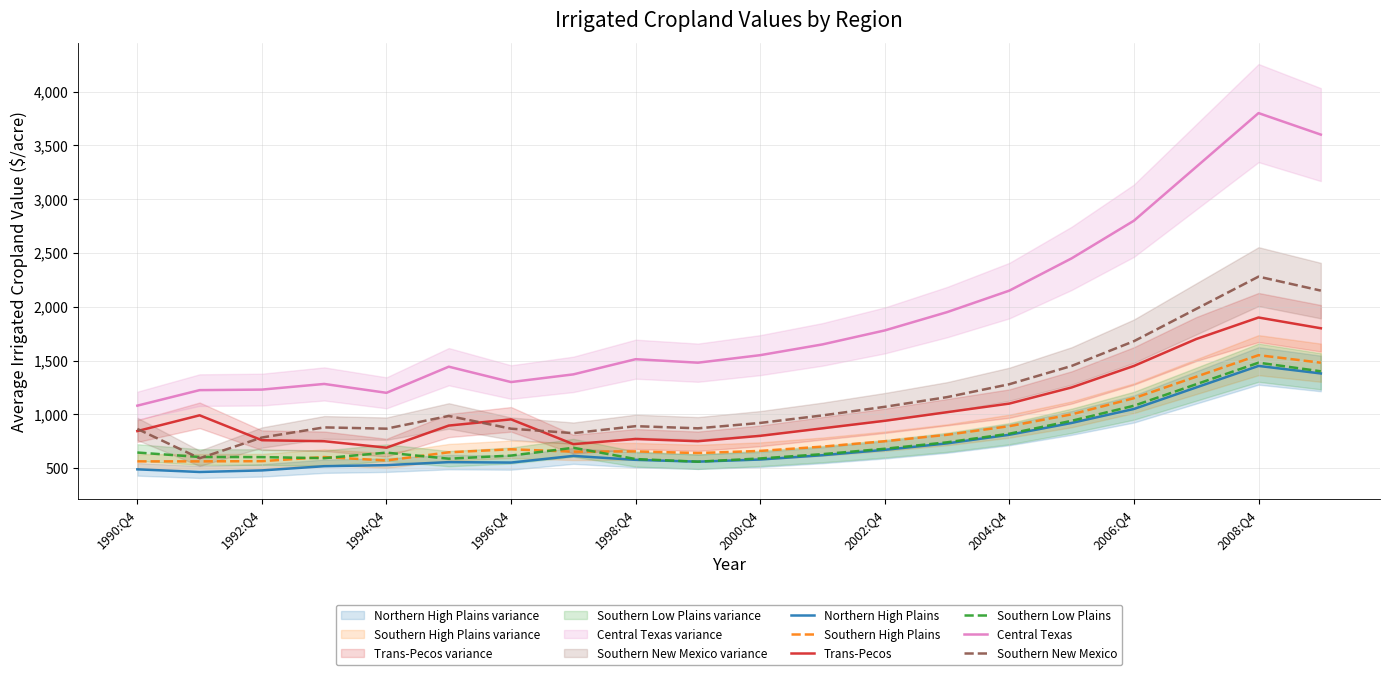

What is the maximum value for Central Texas?

3800.0